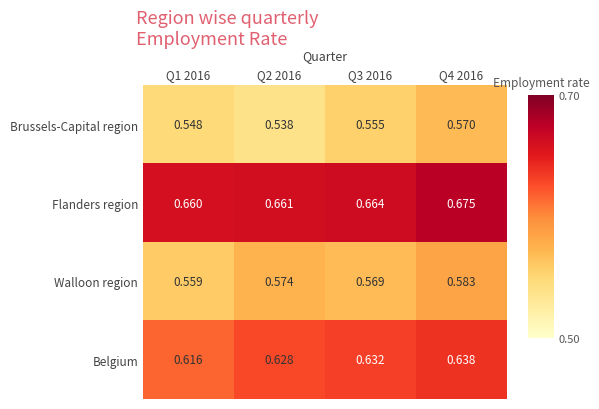

Which series has the widest spread of values?

Brussels-Capital region